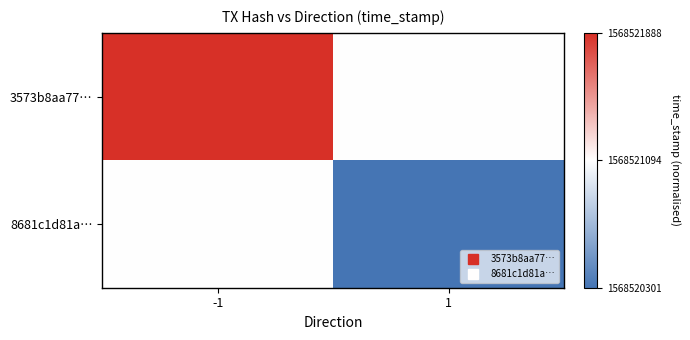

What is the difference between the highest and lowest values at -1?

1